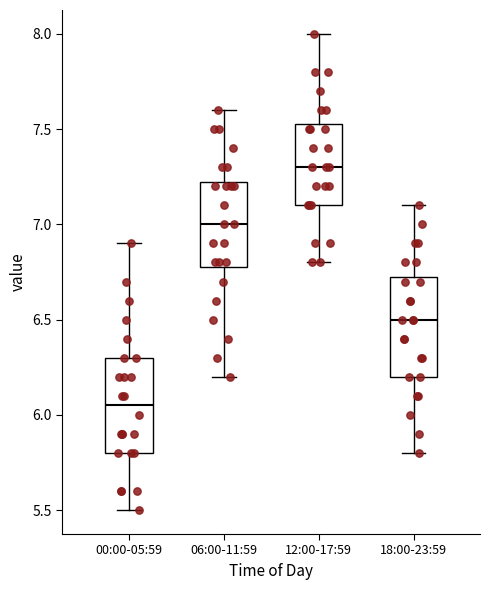

Where is the upper edge of the box for 12:00-17:59 on the y-axis? The values are not printed on the chart, so give them approximately, as read against the axis.

7.55